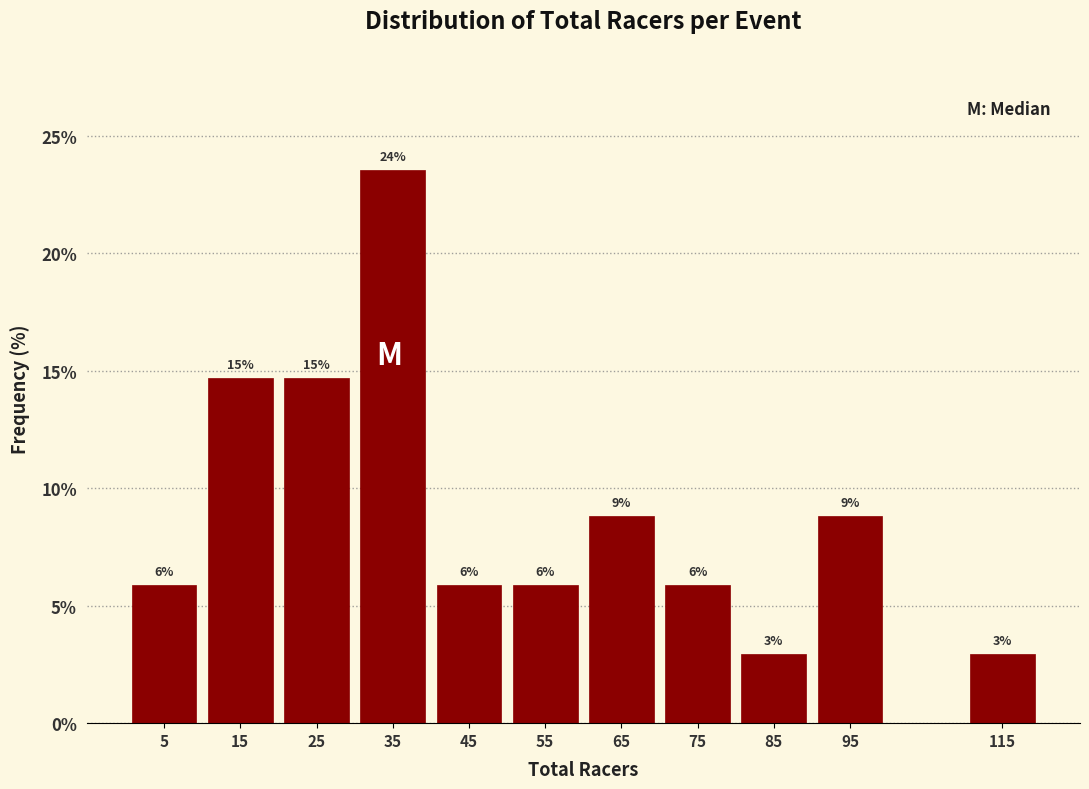

Does the chart contain any negative values?

No